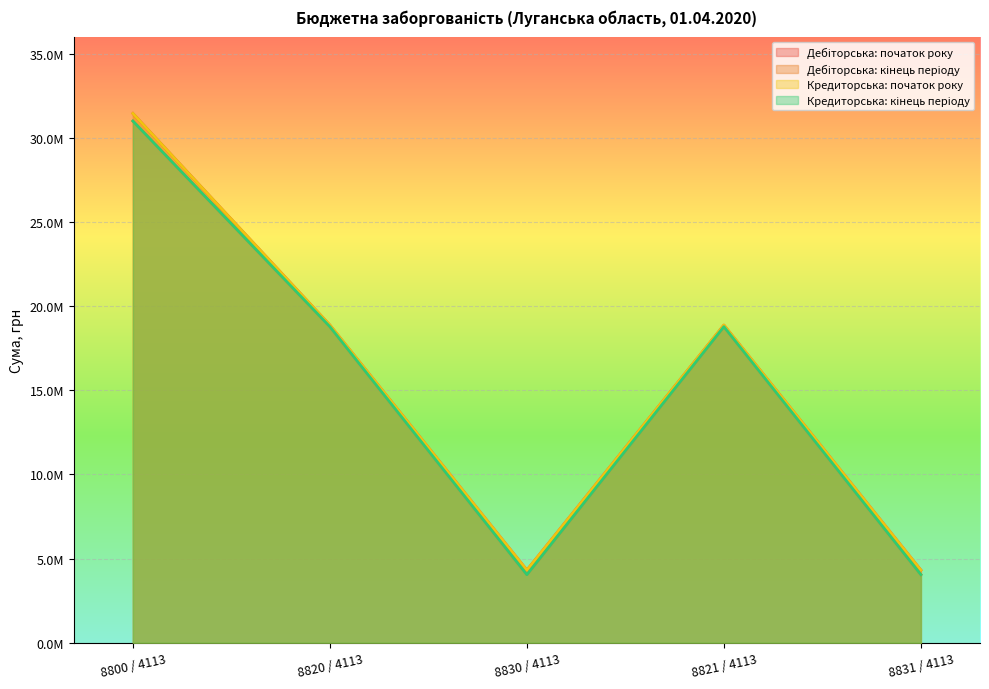

Reading left to right, extract all data points from this chart.

Дебіторська: початок року: 31440619.9	18868549.8	4316470.2	18868549.8	4316470.2
Дебіторська: кінець періоду: 30990021.3	18776006.6	4046470.2	18776006.6	4046470.2
Кредиторська: початок року: 31440619.9	18868549.8	4316470.2	18868549.8	4316470.2
Кредиторська: кінець періоду: 30990021.3	18776006.6	4046470.2	18776006.6	4046470.2